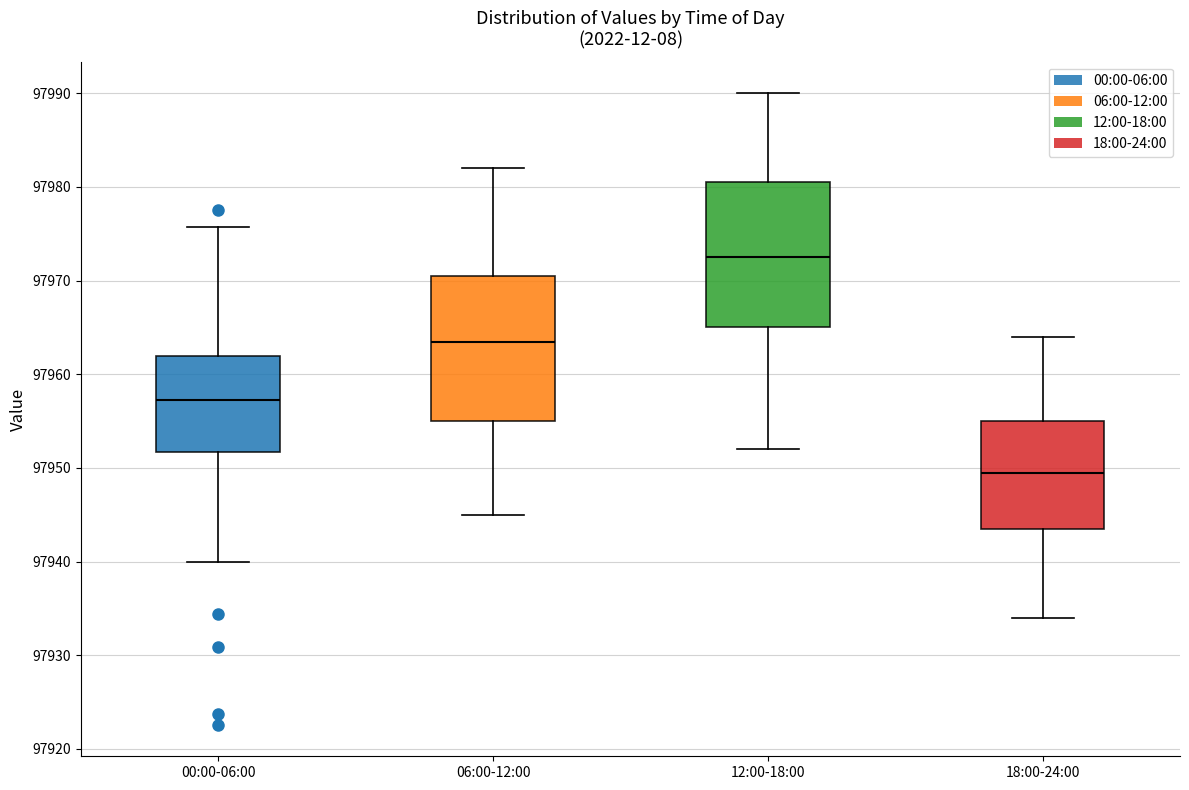

Which box's median line is the lowest?

18:00-24:00